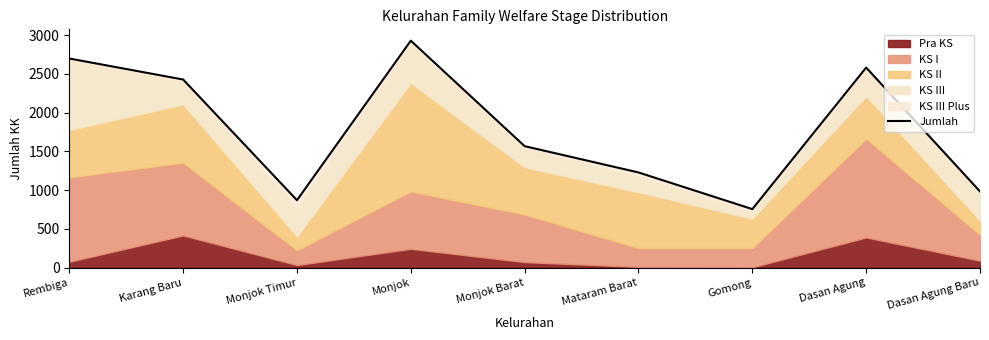

How many data points are above 1567?

4